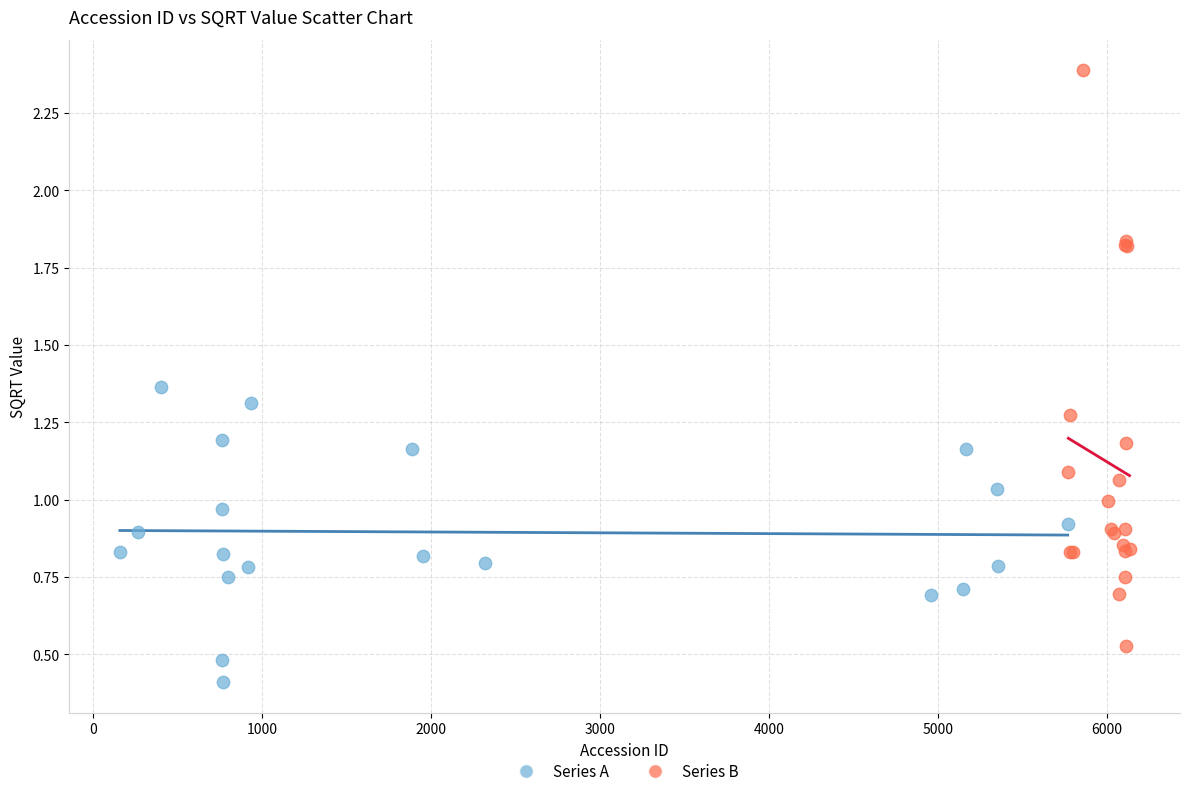

What are all the series names shown in the legend?

Series A, Series B